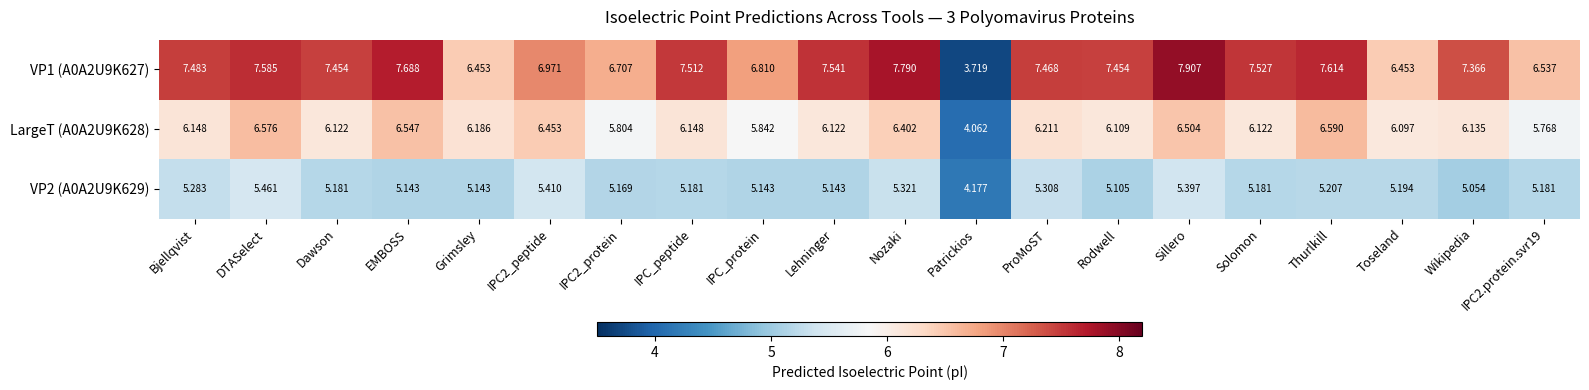

Is the value of VP2 (A0A2U9K629) at Dawson greater than the value of VP1 (A0A2U9K627) at IPC2.protein.svr19?

No